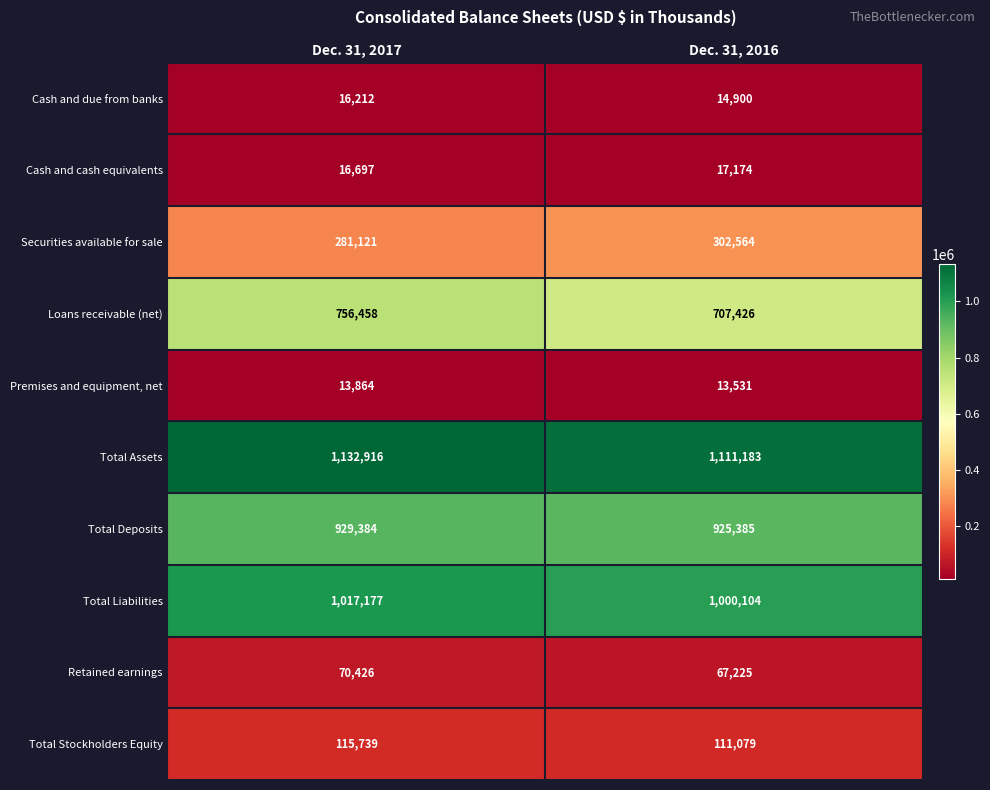

What is the greatest value displayed?

1132916